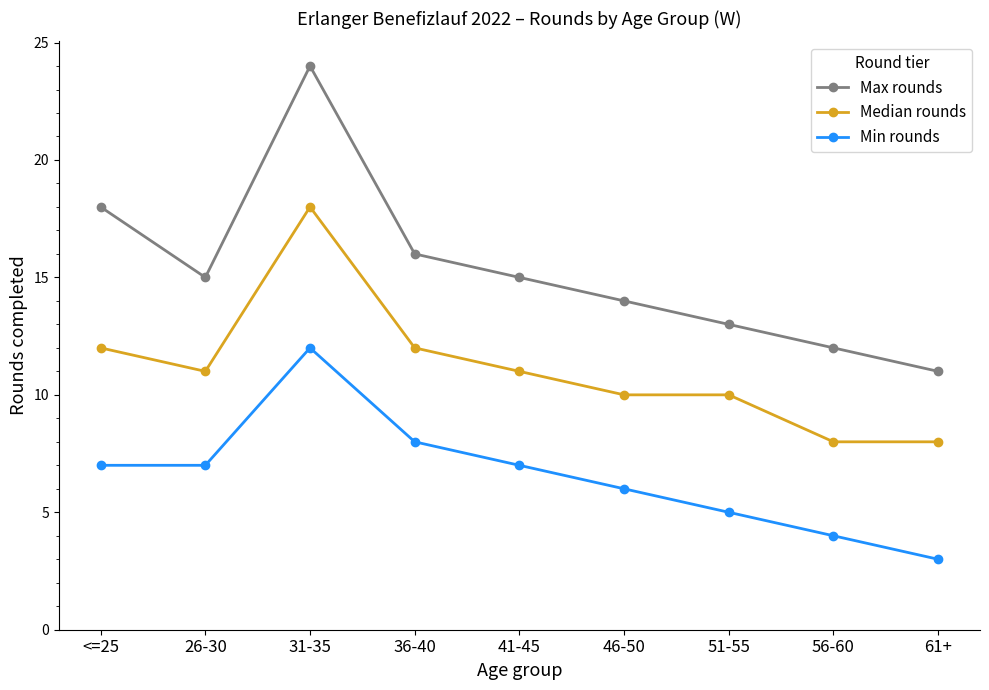

List the series in order of their peak value, highest first.

Max rounds, Median rounds, Min rounds